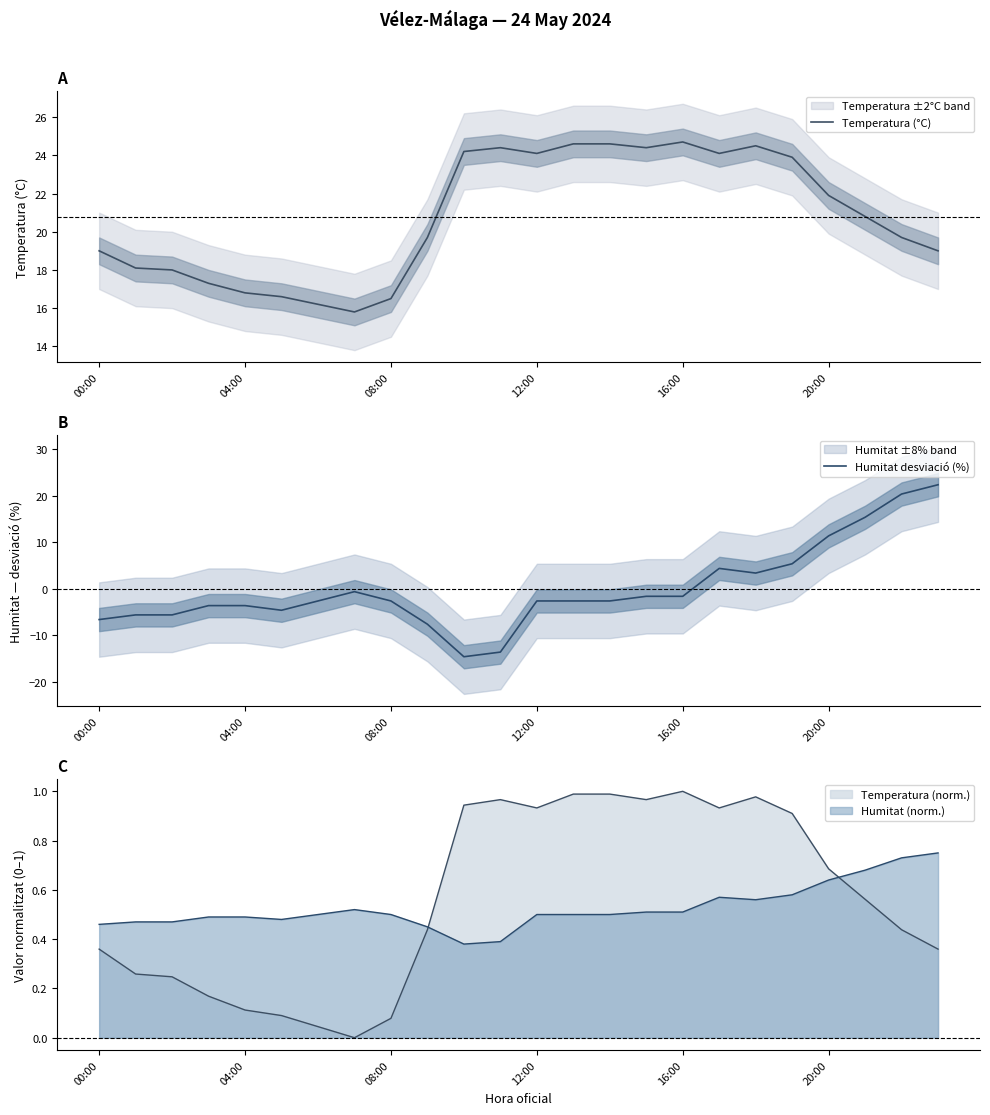

What is the difference between the highest and lowest values at 19?

18.5